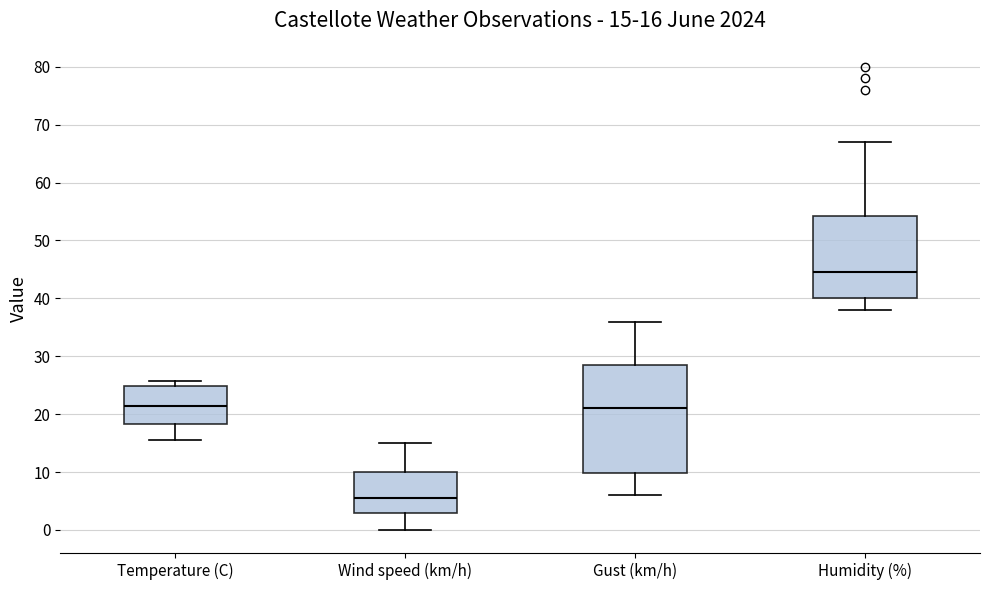

Comparing the boxes themselves (not the whiskers), which one is the tallest?

Gust (km/h)